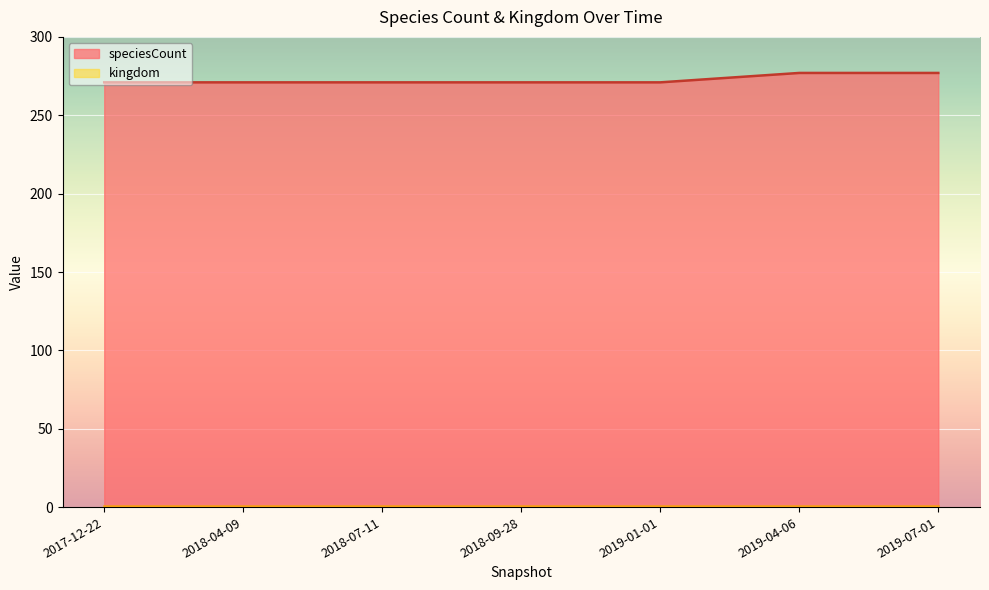

True or false: kingdom has a value of 1 at 2019-04-06.

True